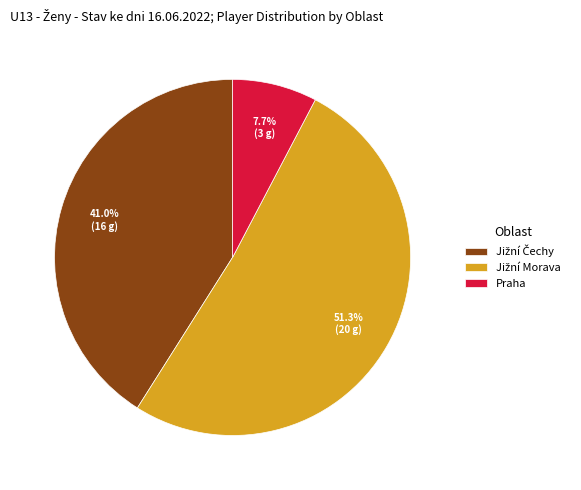

Is there a majority slice in this chart?

Yes